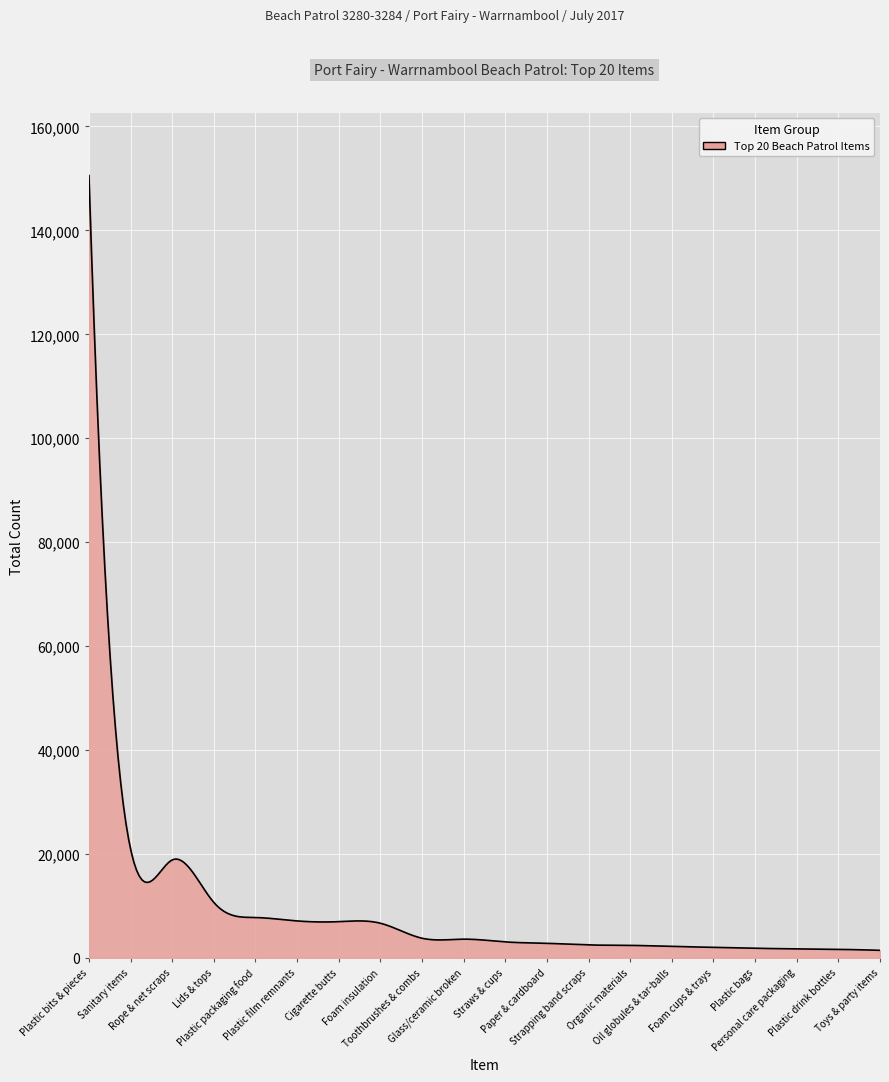

What is the difference between the maximum and minimum values?

149097.0